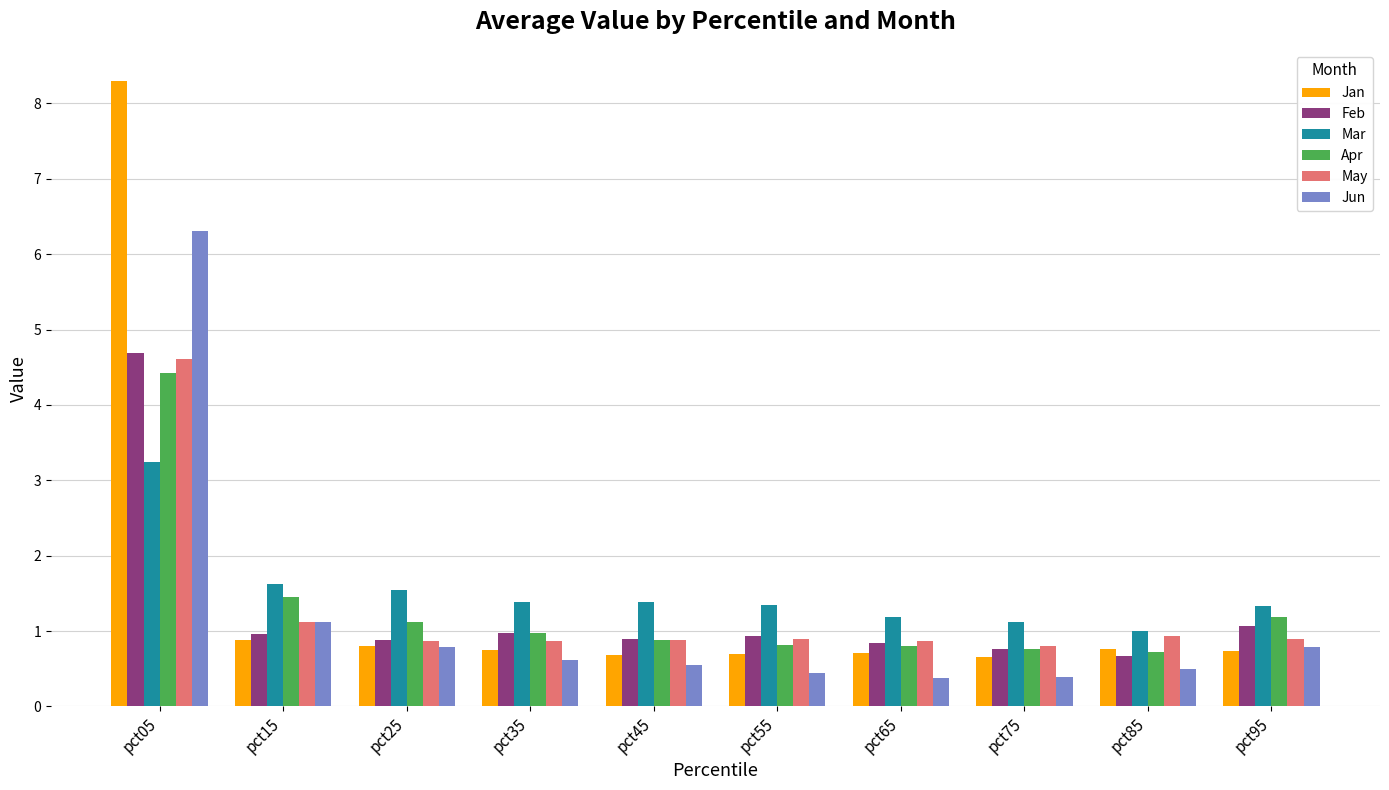

The Mar series shows 3.2 at pct05. True or false?

True